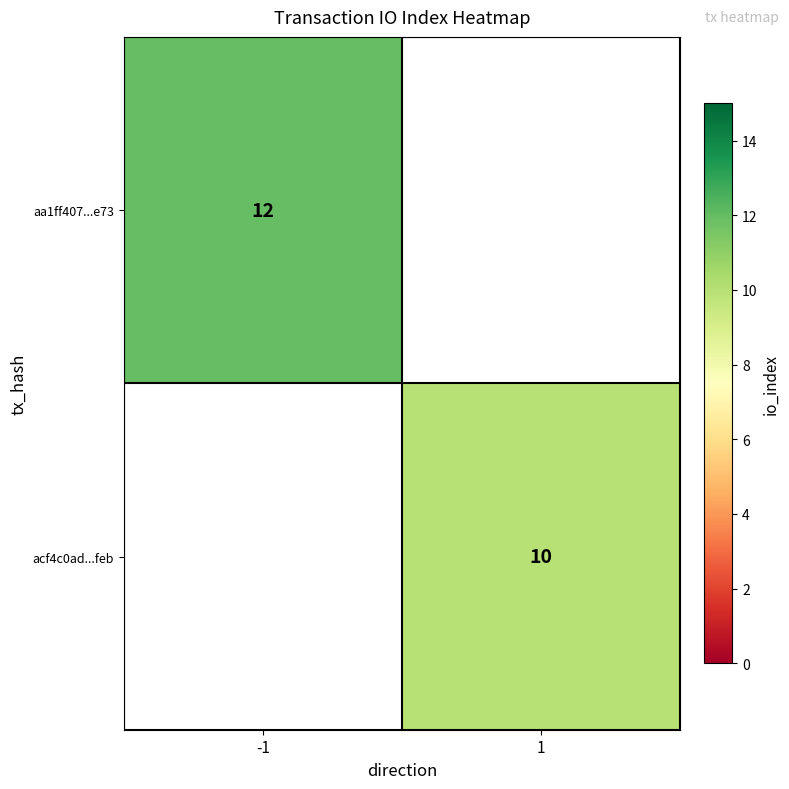

Which category has the highest value across all series?

-1